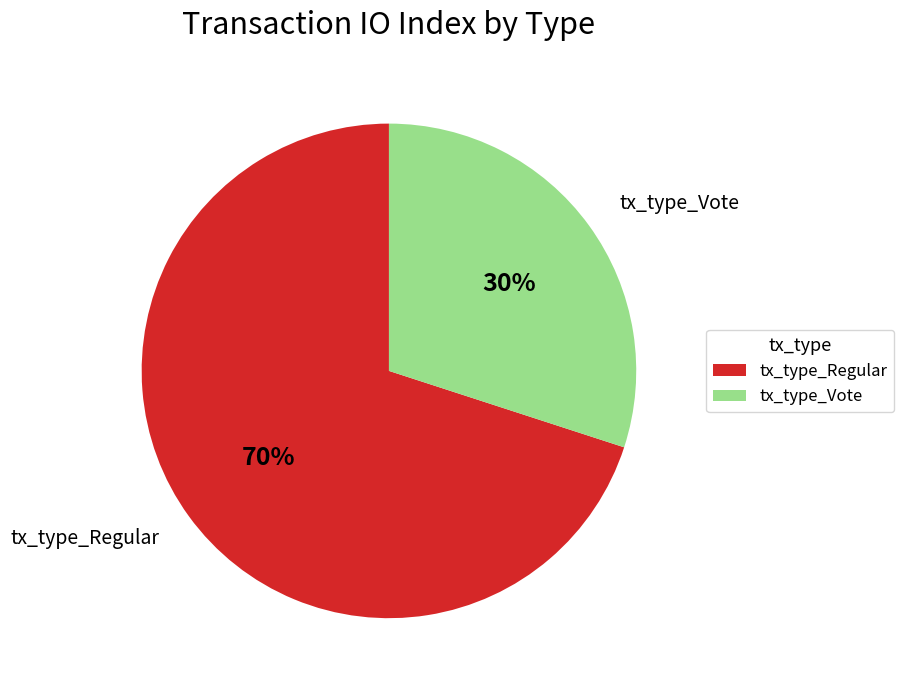

To the nearest percent, what is the combined percentage of tx_type_Vote and tx_type_Regular?

100%